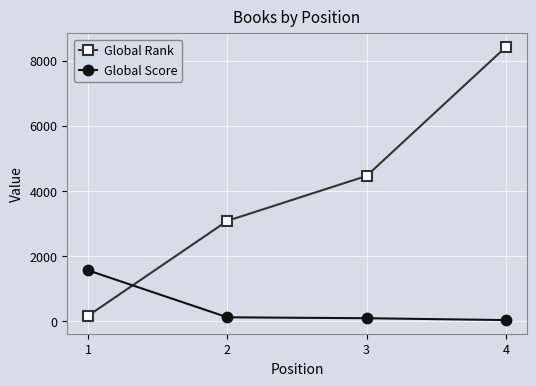

The Global Rank series shows 8413 at 4. True or false?

True